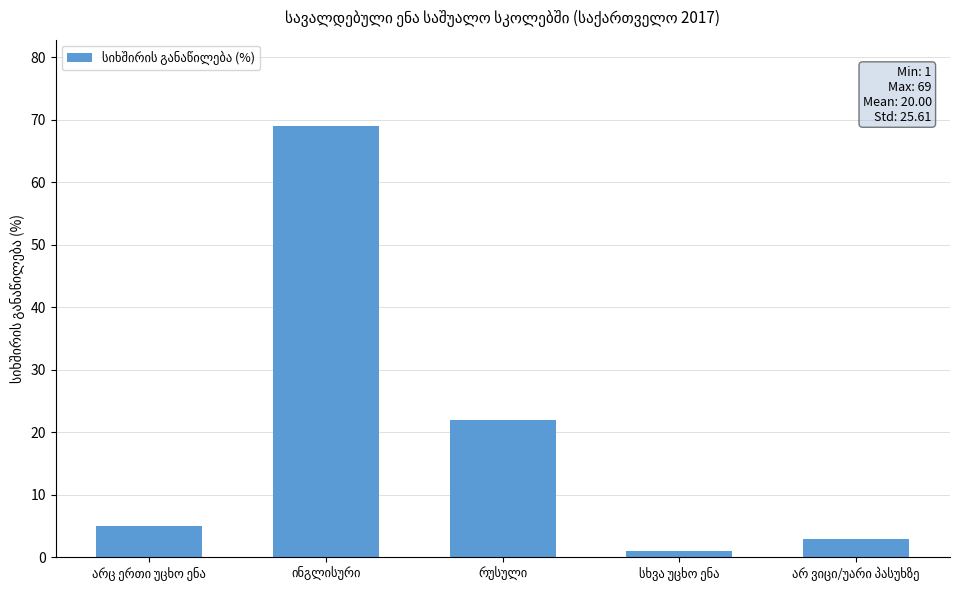

What is the greatest value displayed?

69